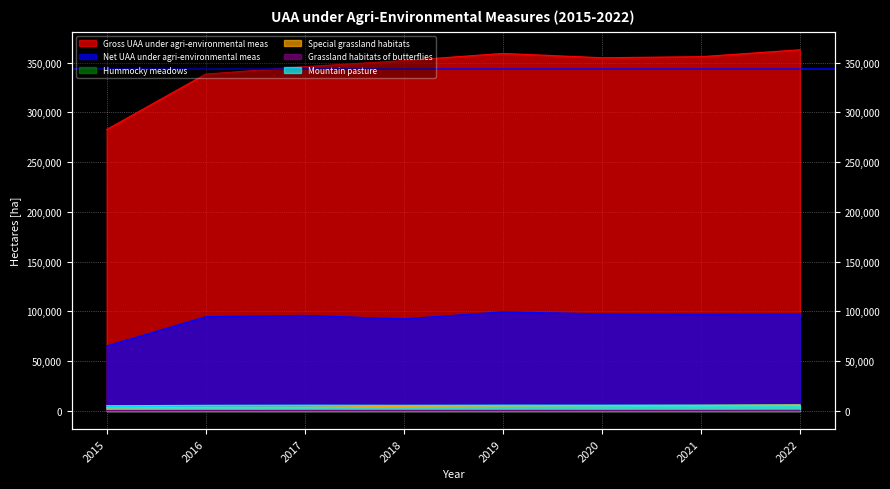

The Mountain pasture series shows 9145.8 at 2015. True or false?

False